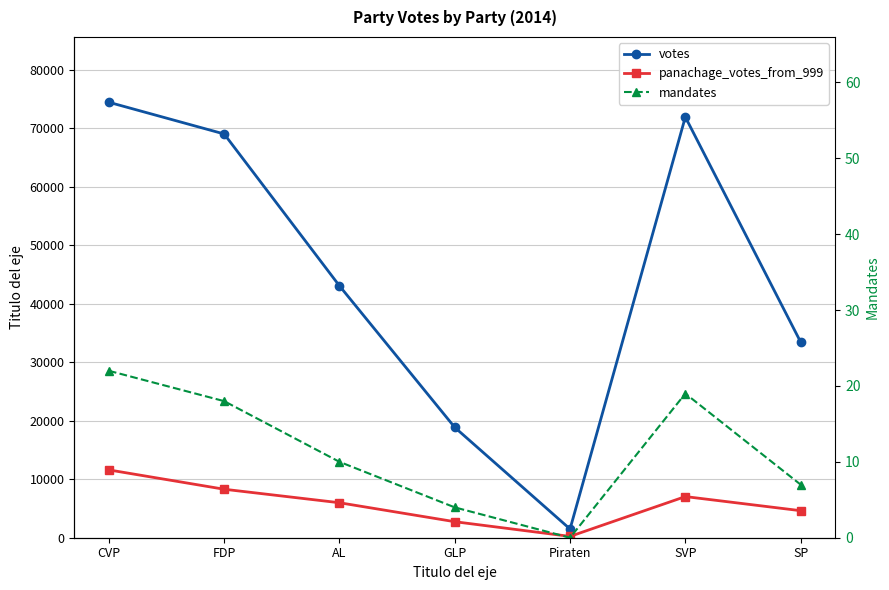

The votes series shows 94607 at SVP. True or false?

False